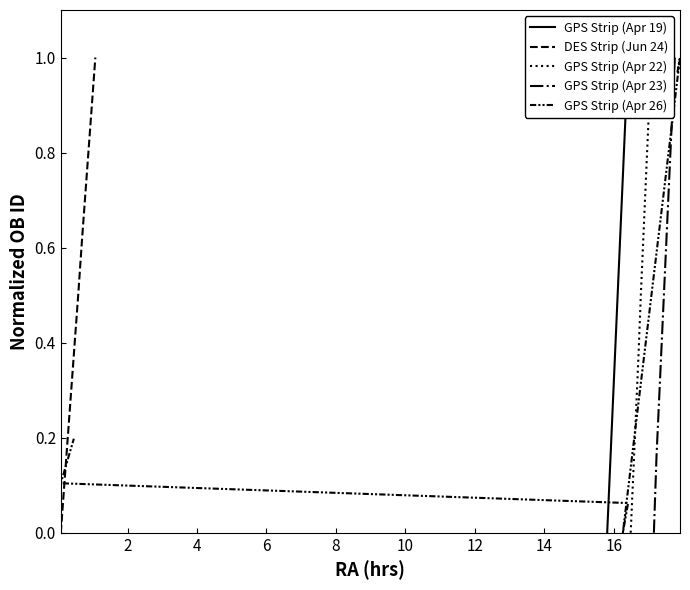

Is the value of GPS Strip (Apr 19) at 12 greater than the value of GPS Strip (Apr 26) at 0?

No